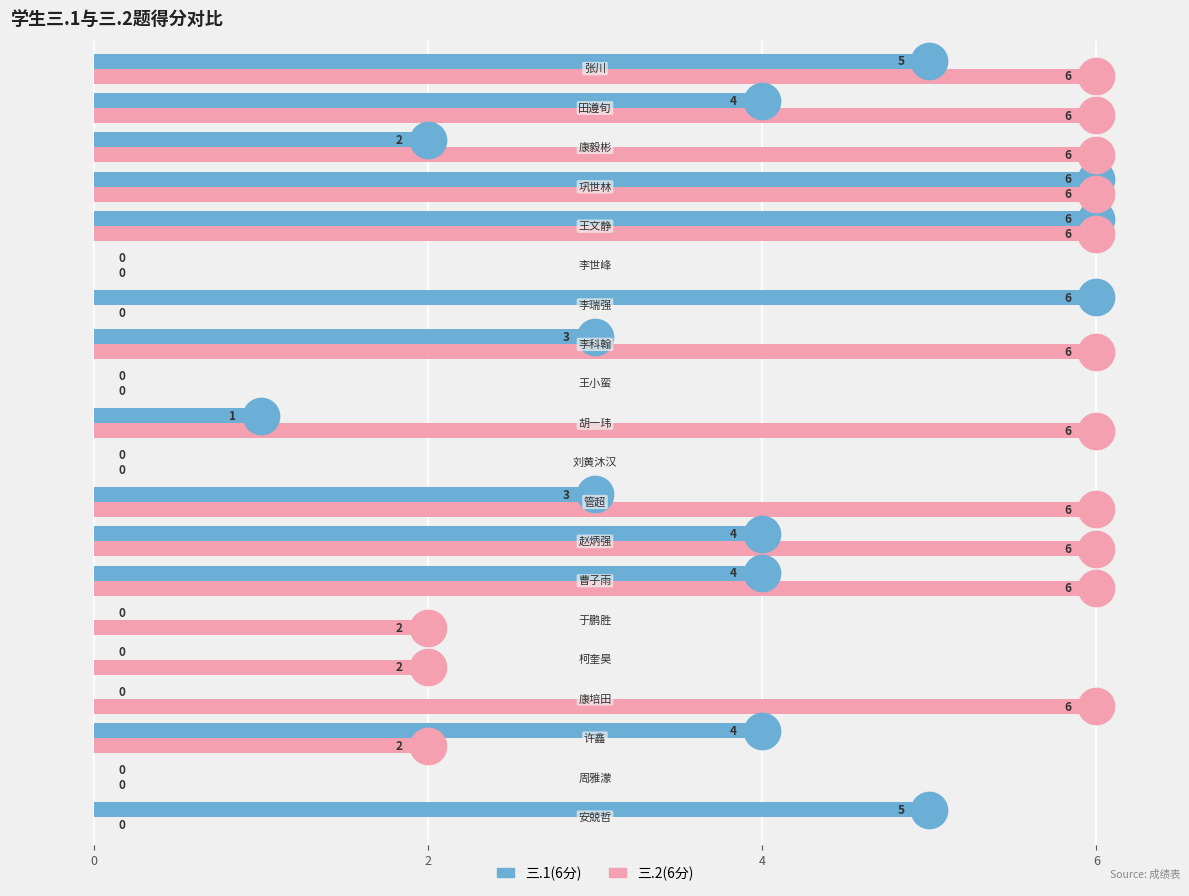

Which series has the widest spread of Y values?

三.1(6分)